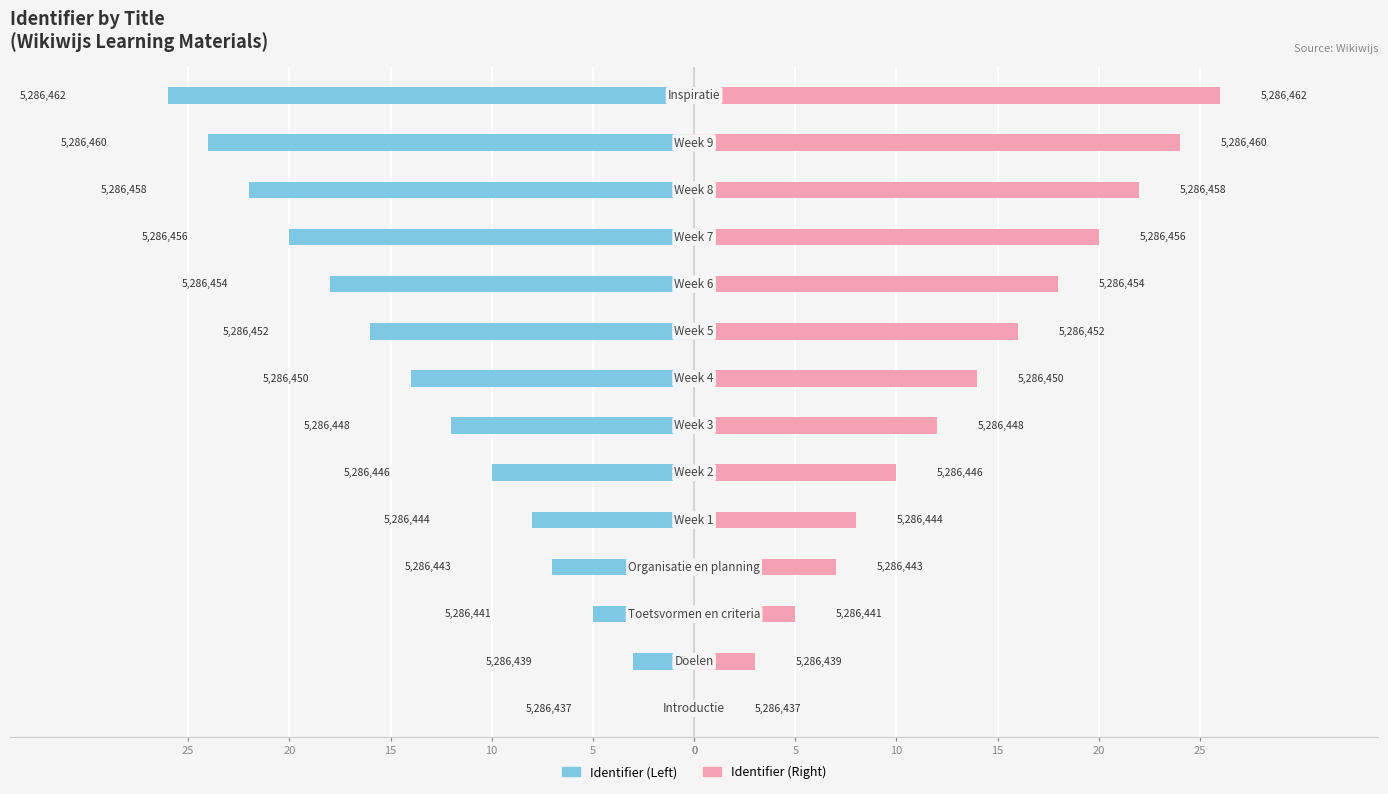

What are all the series names shown in the legend?

Identifier (Left), Identifier (Right)